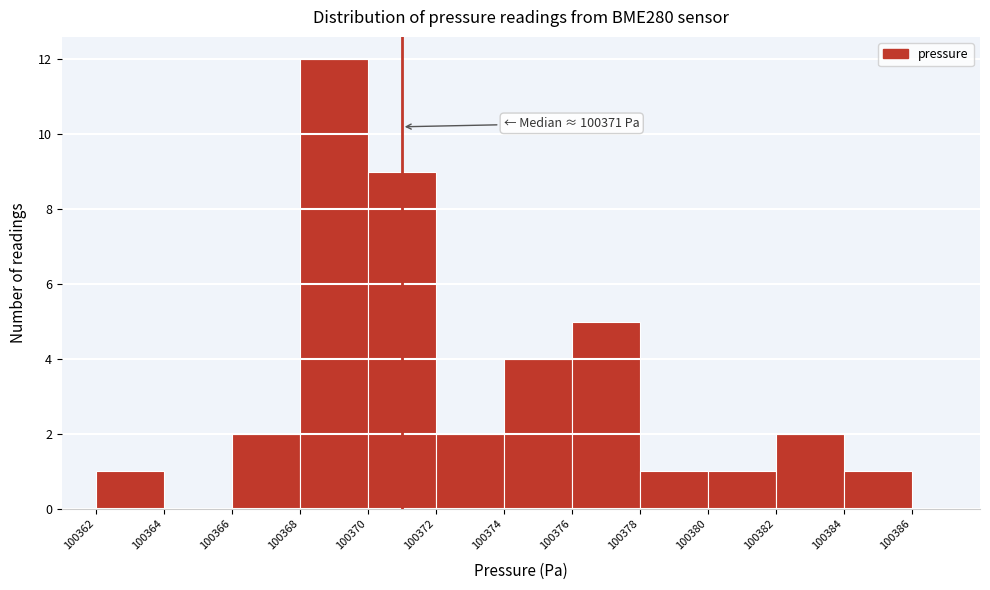

Which range on the x-axis has the tallest bar?

100368 to 100370